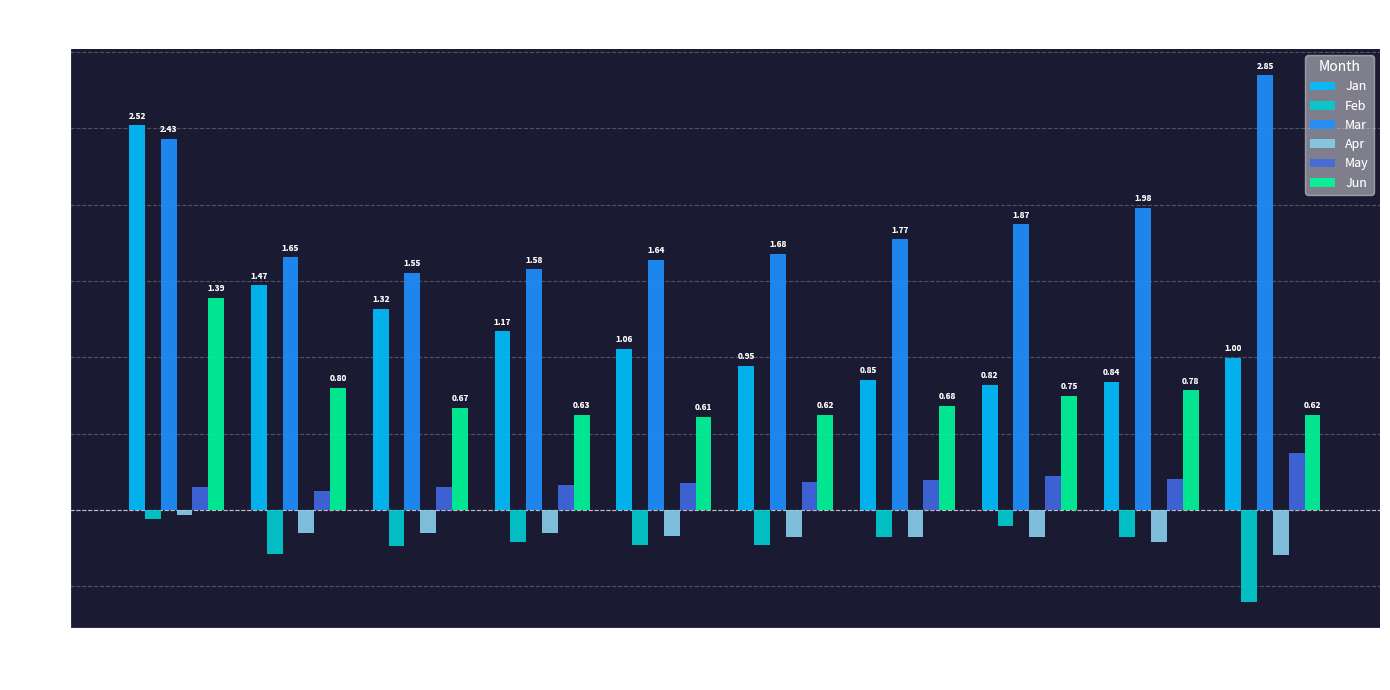

How many data points in Jan are above 1?

5